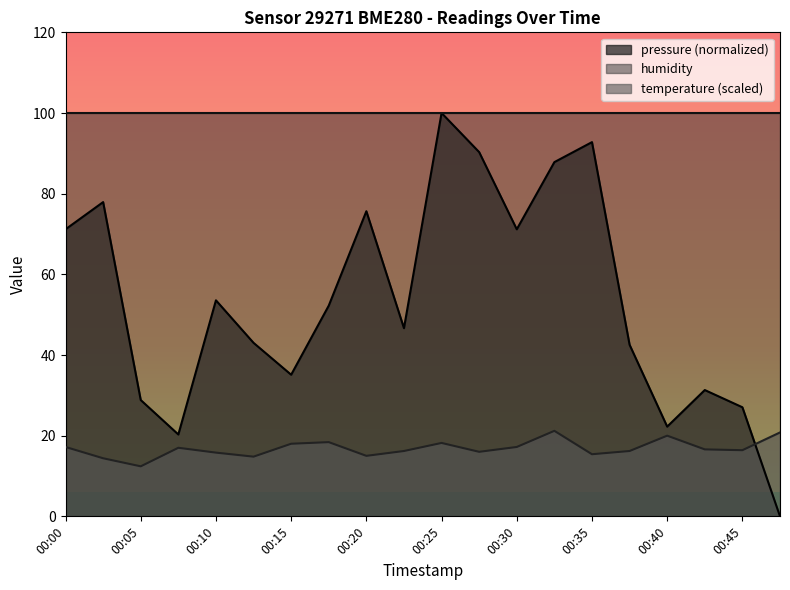

What is the value of the temperature point at the 8th from the left?

18.4